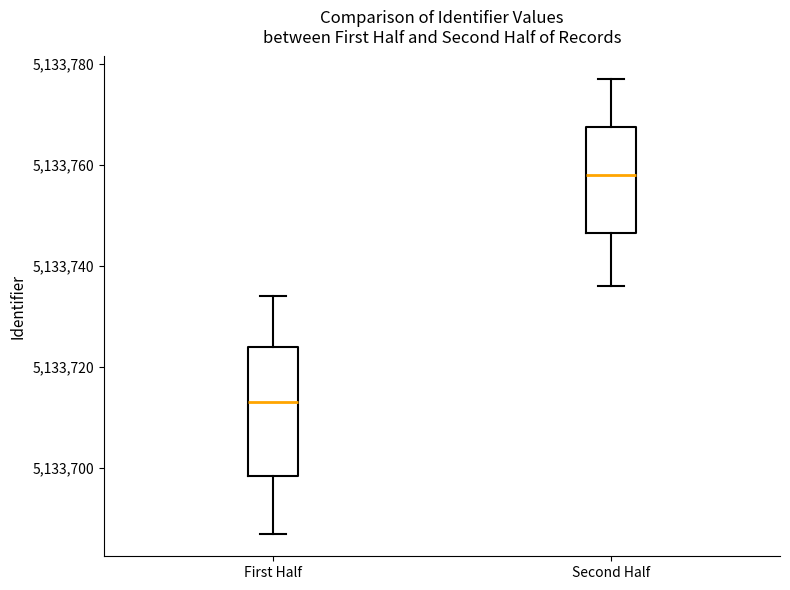

Reading left to right, read every box against the y-axis: the position of its median line, the range the box covers, and the ends of its whiskers. The values are not printed on the chart, so give them approximately, as read against the axis.

First Half: median 5133714, box 5133698 to 5133724, whiskers 5133688 to 5133734
Second Half: median 5133758, box 5133746 to 5133768, whiskers 5133736 to 5133778